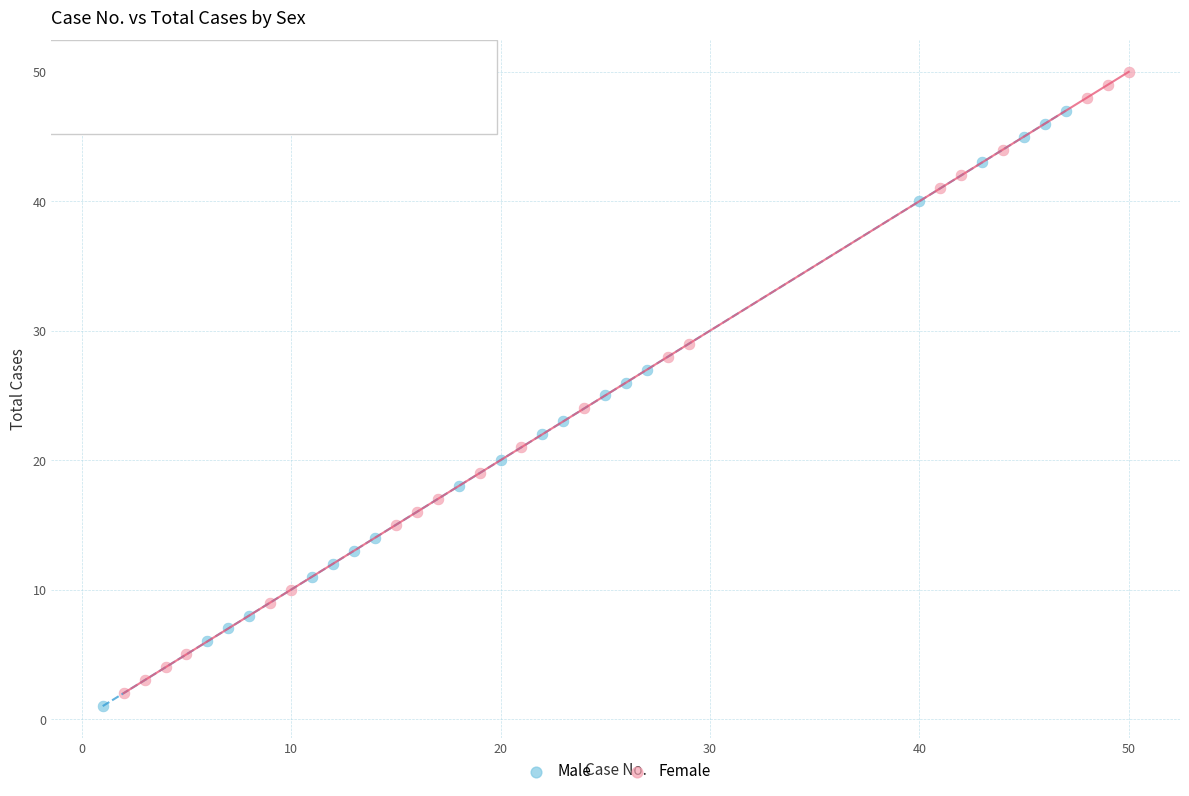

Which series has the largest Y range (max minus min)?

Female